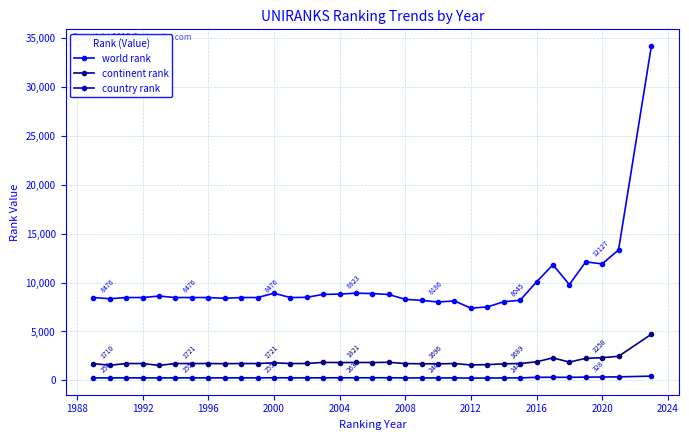

Rank the series by their average value, from lowest to highest.

country rank, continent rank, world rank